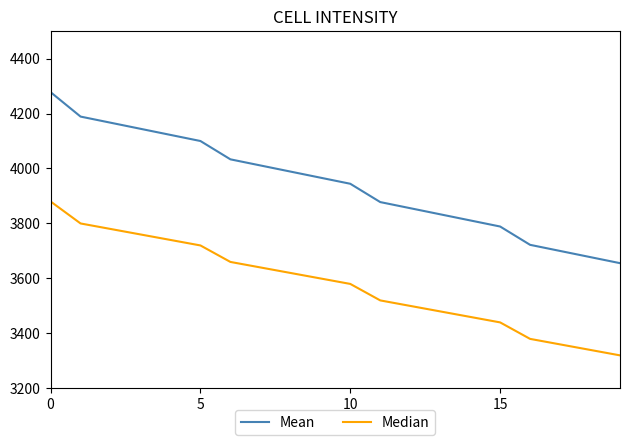

Rank the series by their average value, from highest to lowest.

Mean, Median